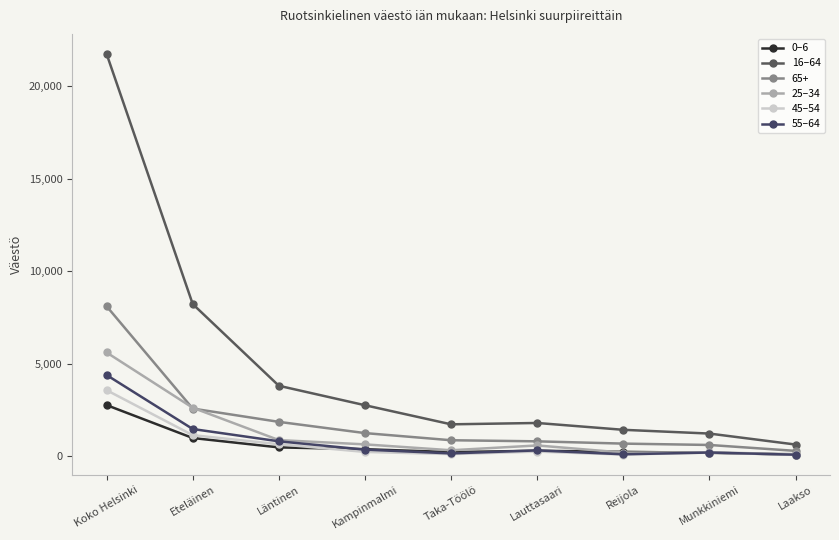

What are all the series names shown in the legend?

0–6, 16–64, 65+, 25–34, 45–54, 55–64